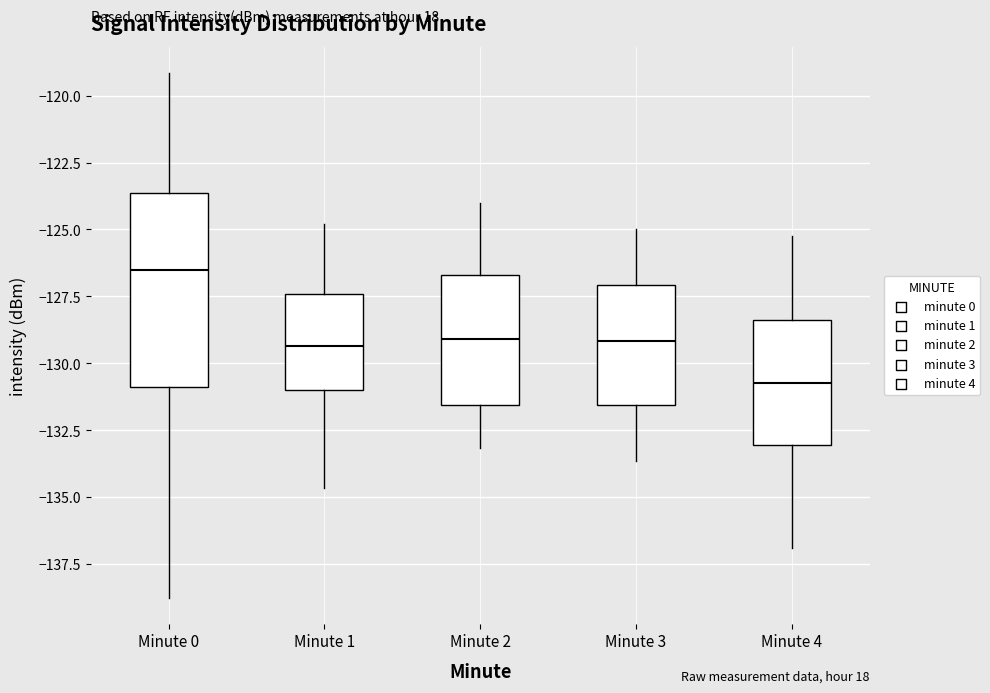

Which box is the tallest, from its lower edge to its upper edge?

Minute 0